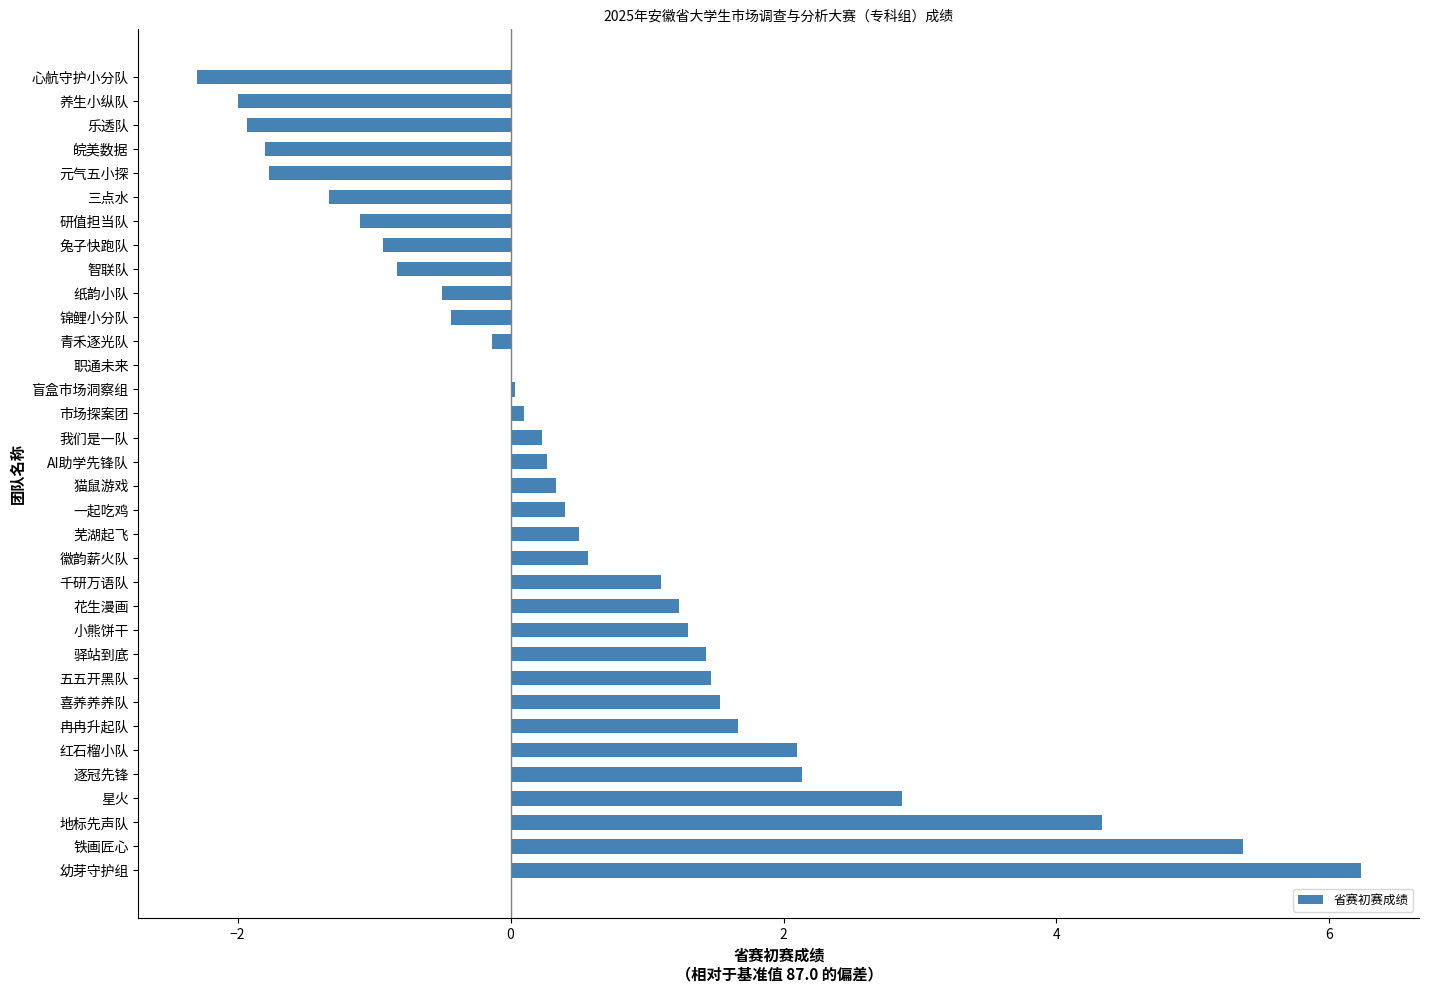

What is the maximum value shown in the chart?

6.2